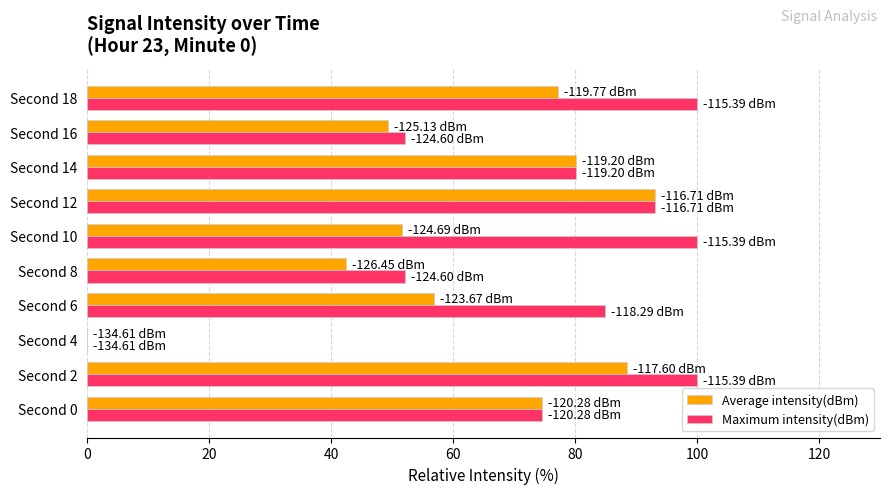

Which series changed the most between Second 10 and Second 12?

Average intensity(dBm)